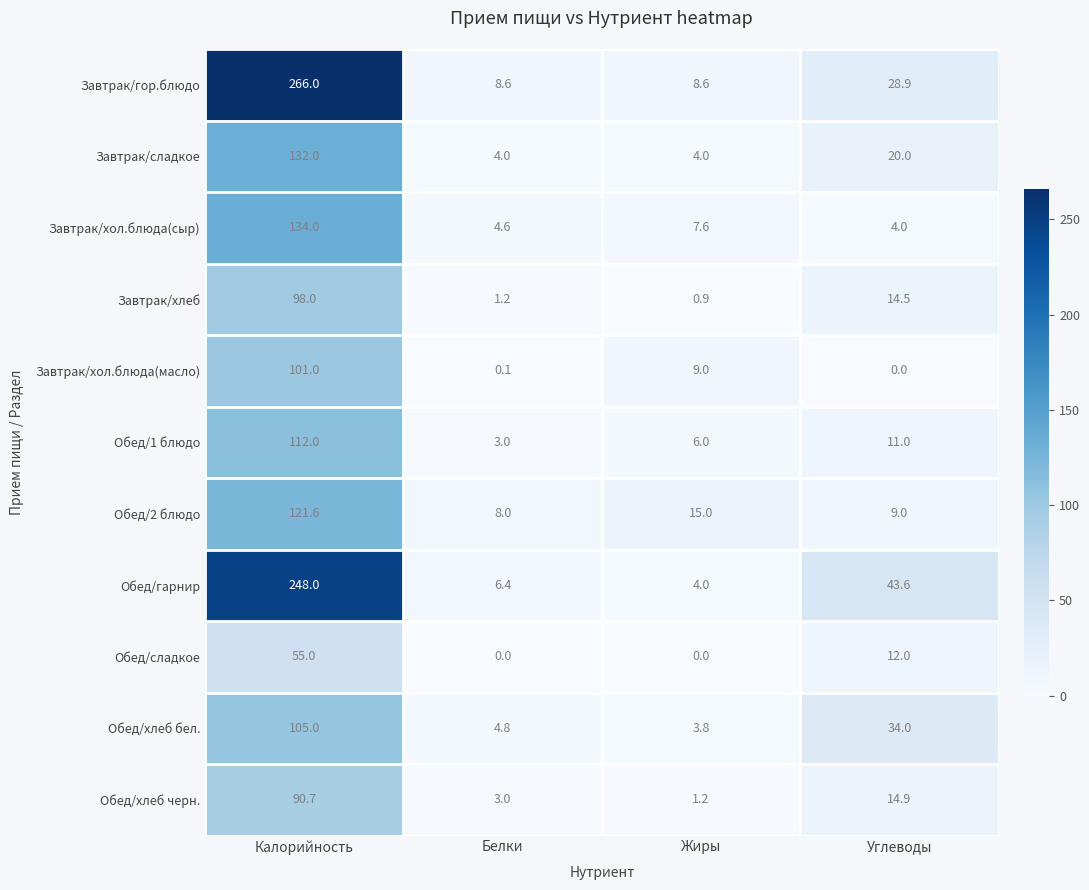

What is the highest value of the Завтрак/хол.блюда(масло) series?

101.0